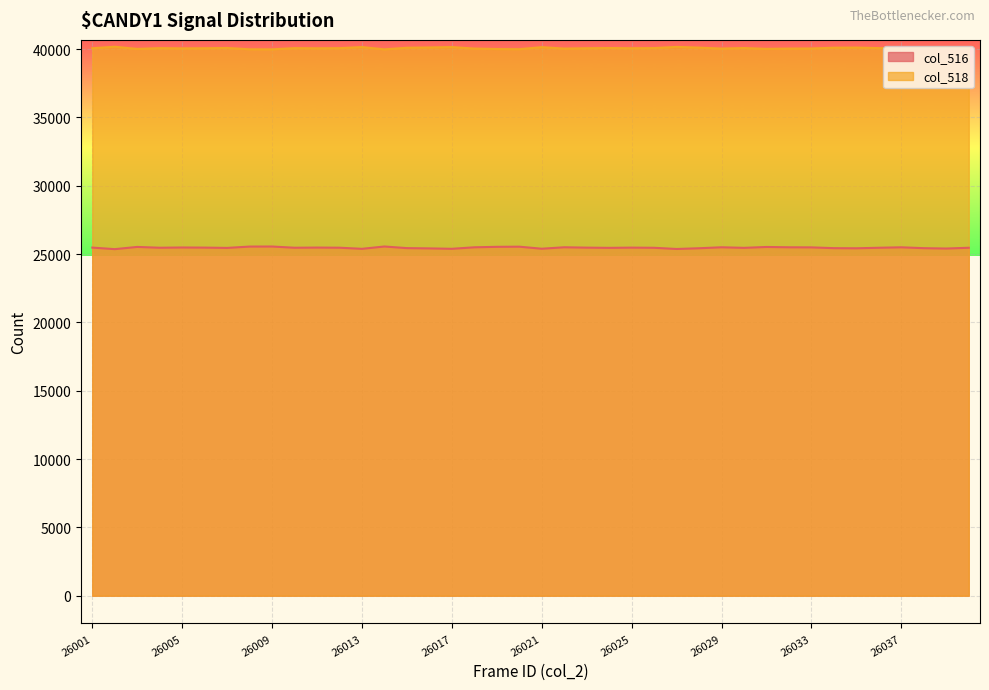

True or false: col_518 and col_516 cross at least once.

False